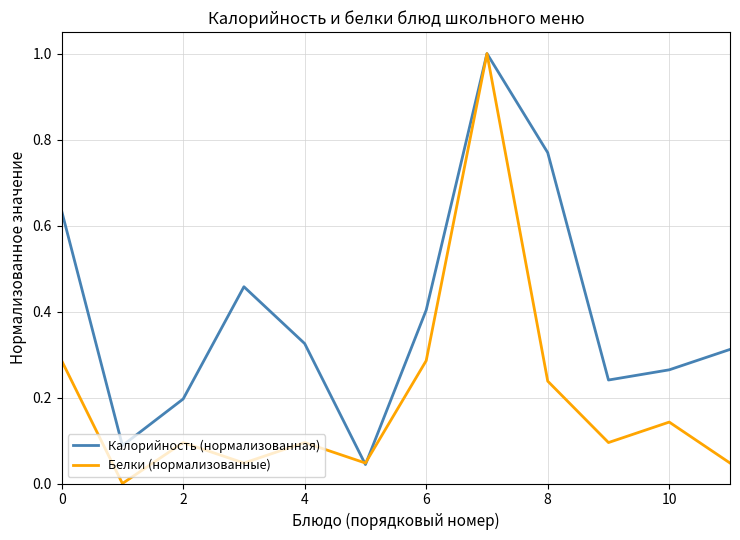

Rank the series by their average value, from lowest to highest.

Белки (нормализованные), Калорийность (нормализованная)